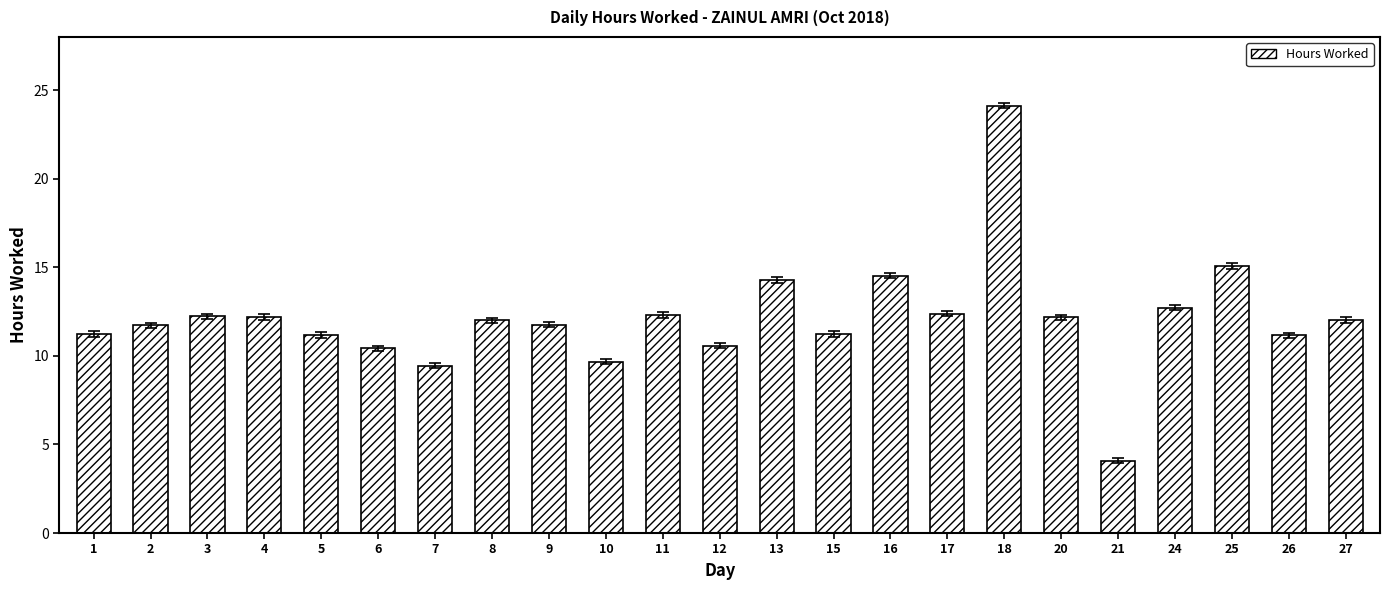

Does the chart contain any negative values?

No